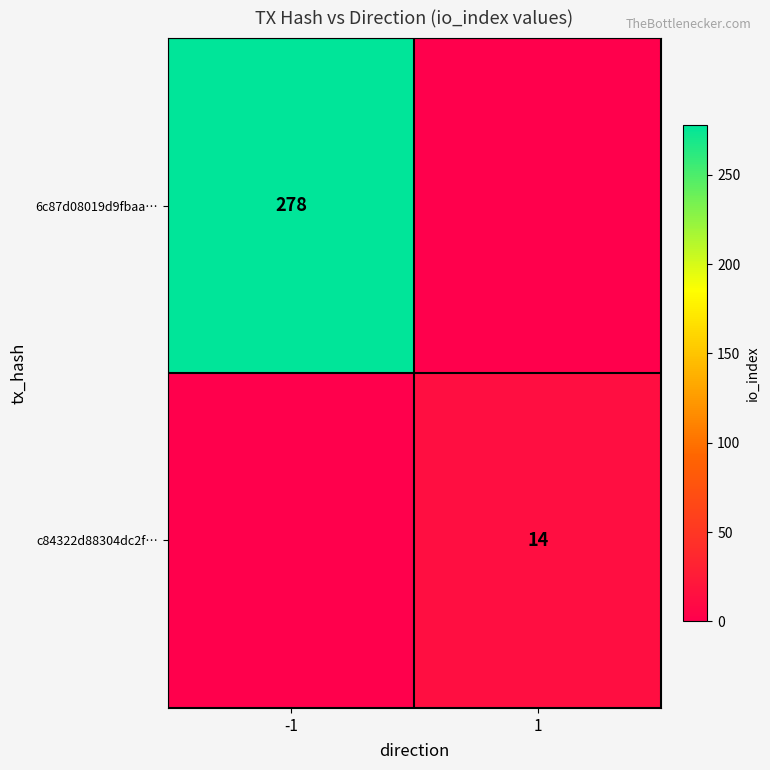

The value of c84322d88304dc2f… at 1 is 6. True or false?

False